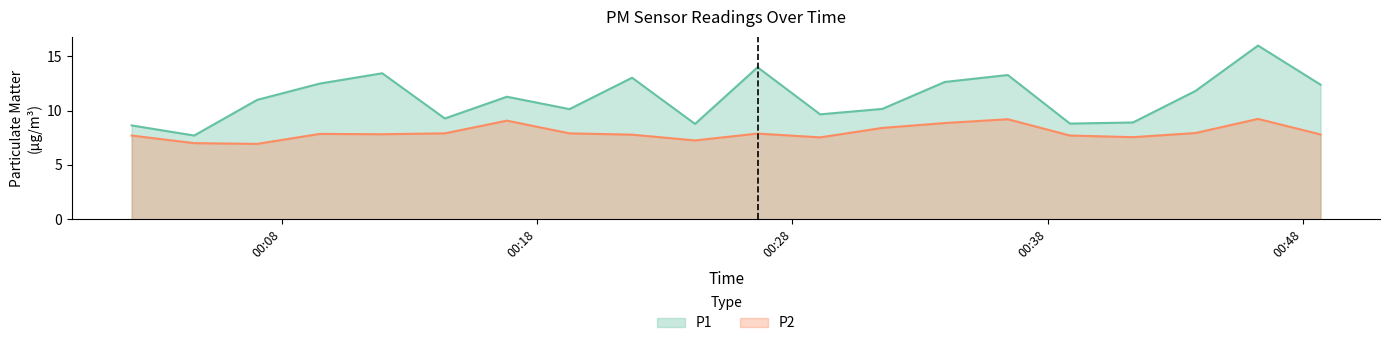

What is the sum of all P2 values?

159.3